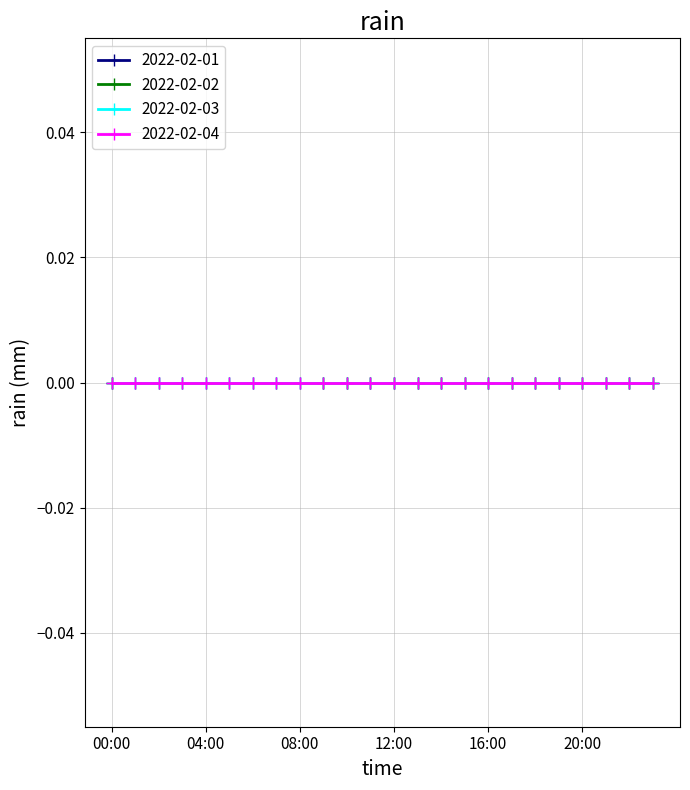

At how many categories does at least one series exceed -439?

24